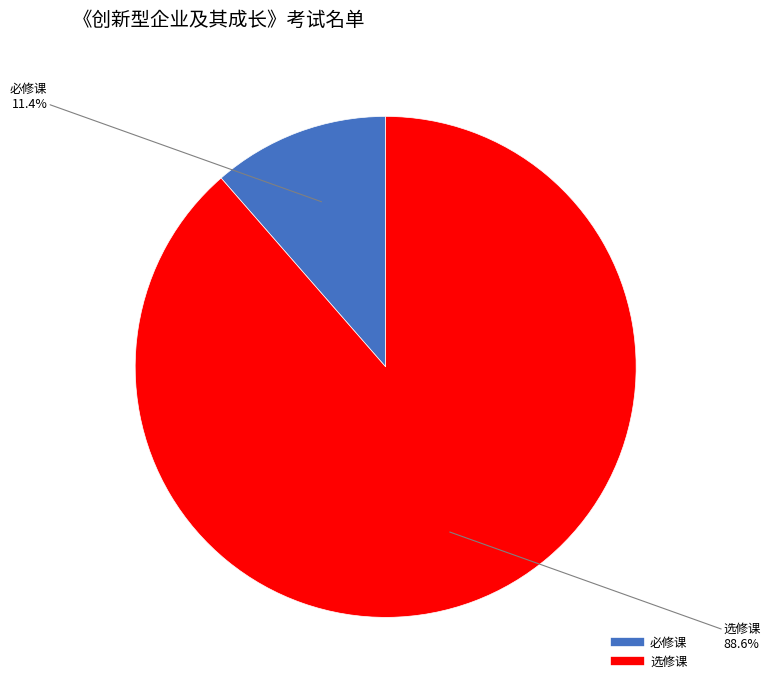

What percentage is NOT represented by 选修课?

11.4%